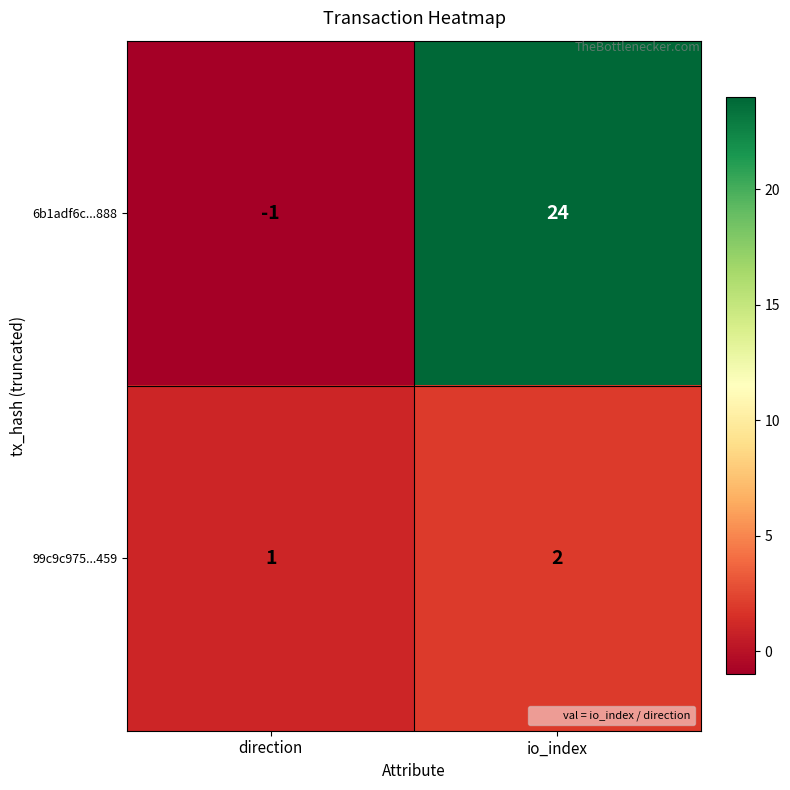

The value of 6b1adf6c...888 at io_index is 24. True or false?

True